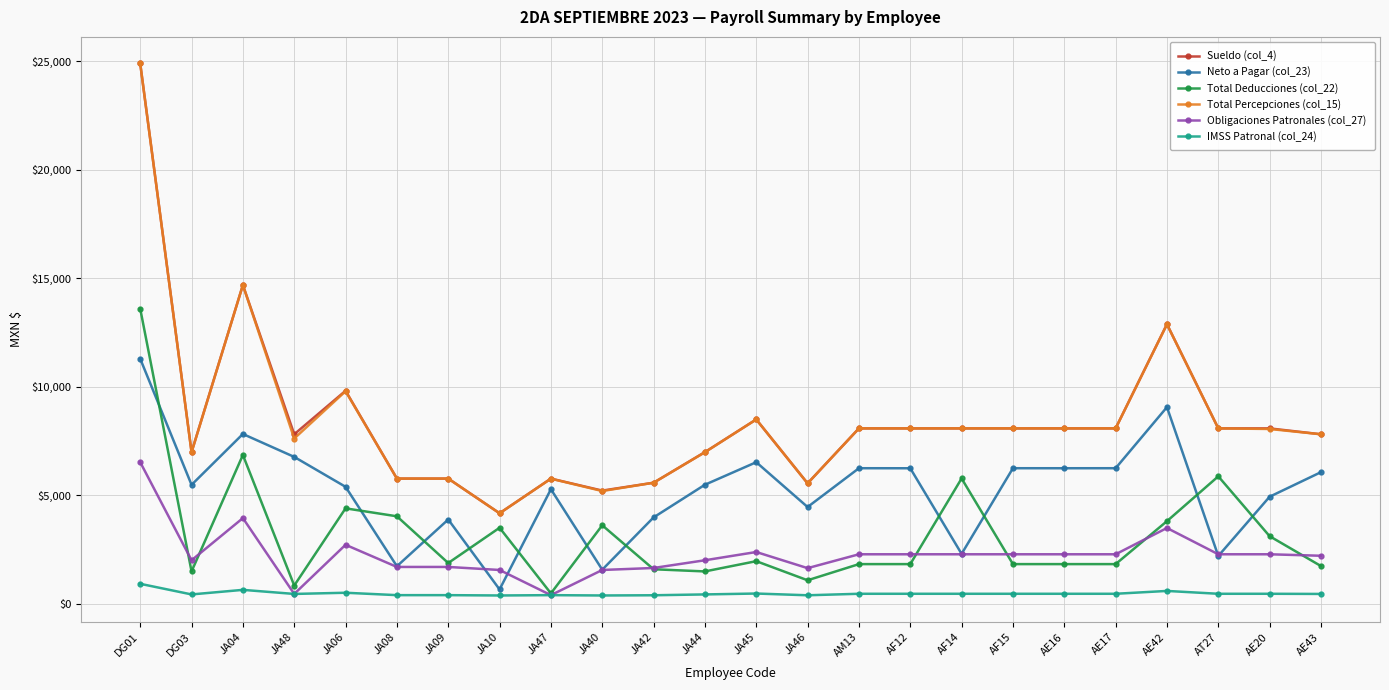

At which category is the sum across all series the highest?

DG01